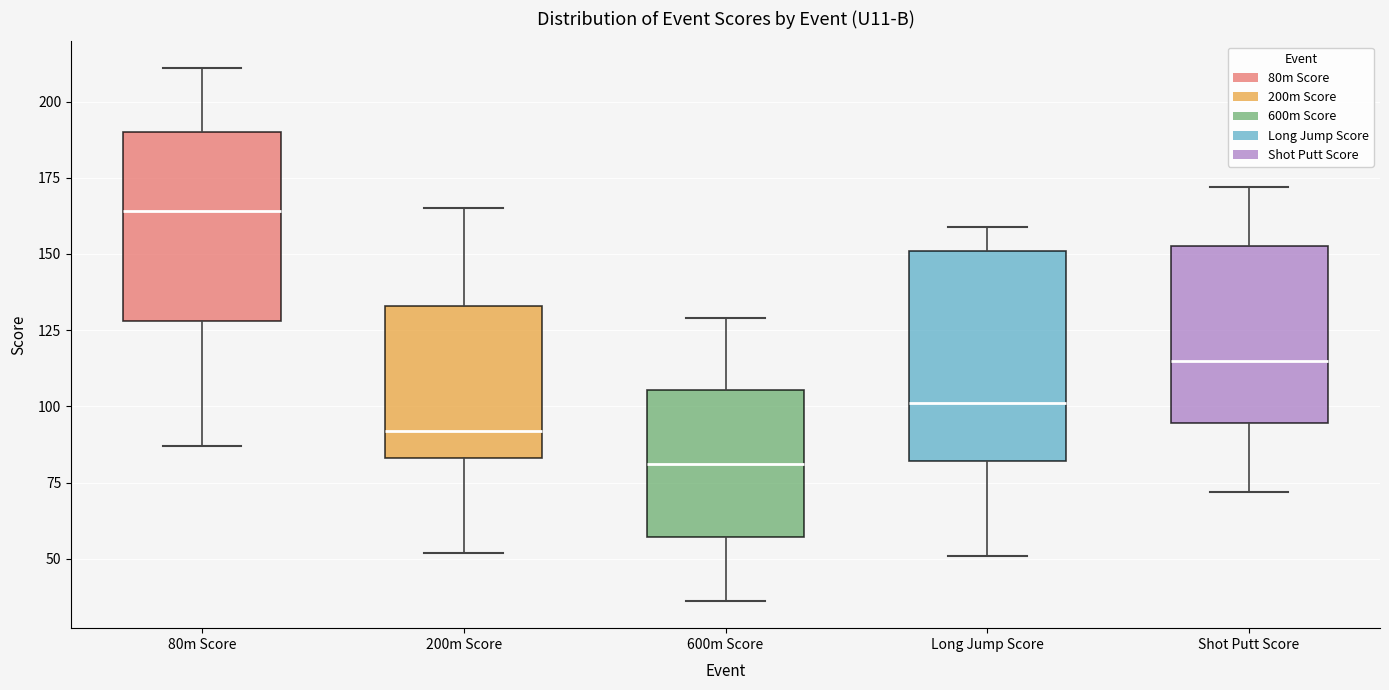

Which box's median line is the lowest?

600m Score